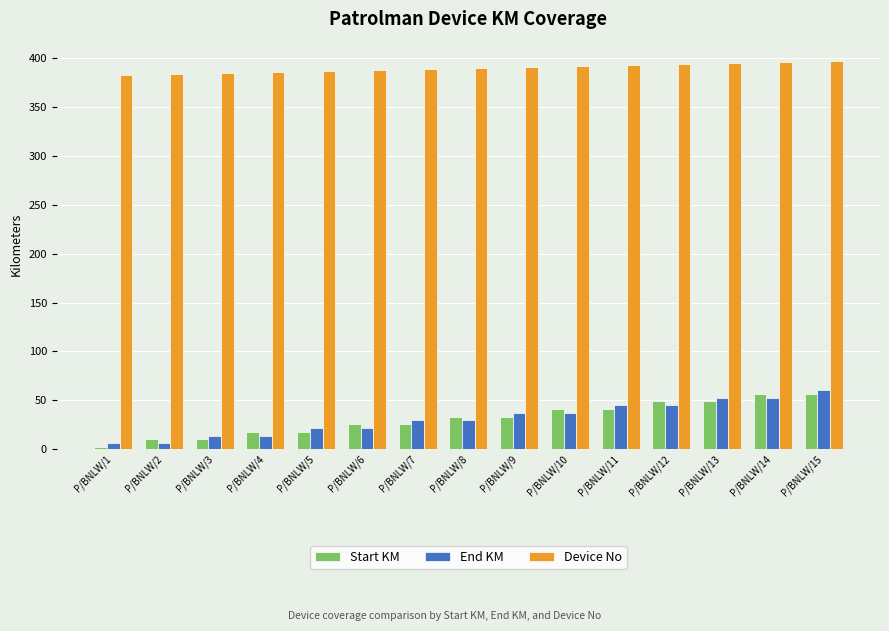

What is the difference between the highest and lowest values at P/BNLW/5?

369.3